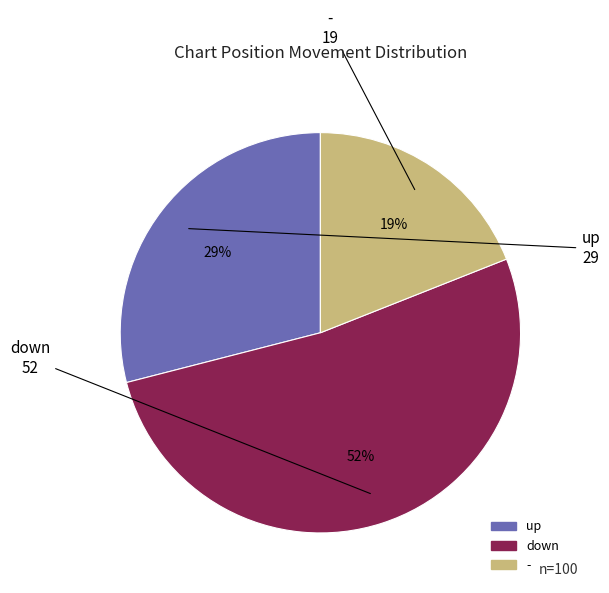

Which slice represents more than half of the pie?

down